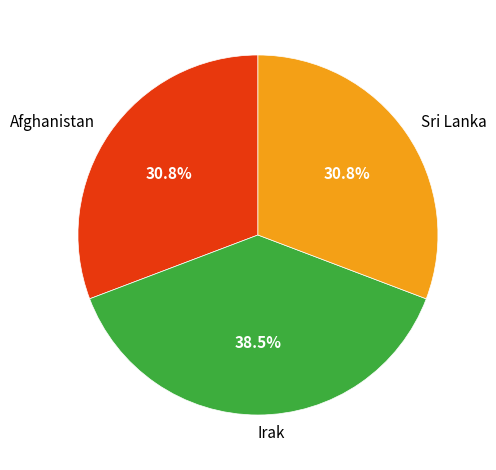

To the nearest percent, what is the difference between the largest and smallest slice percentages?

8%